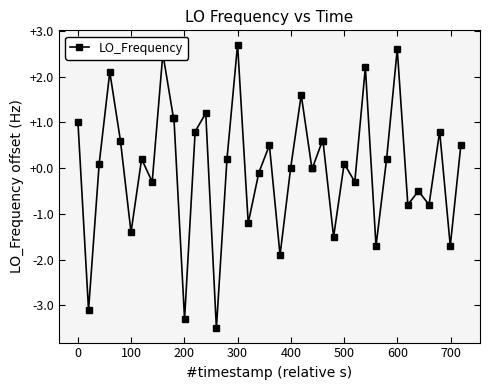

What is the smallest value displayed?

-3.5